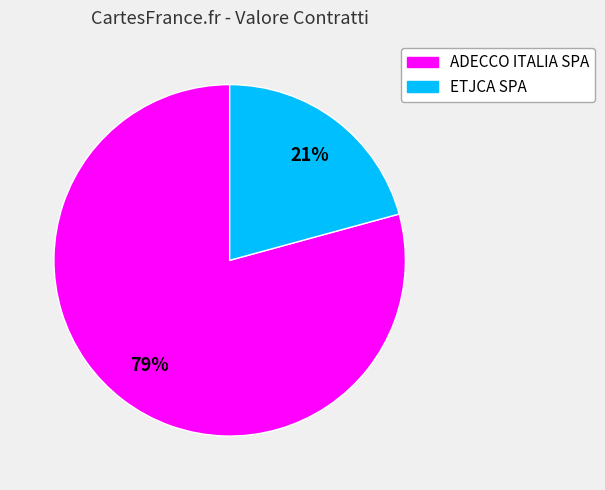

To the nearest percent, what is the average slice percentage?

50%